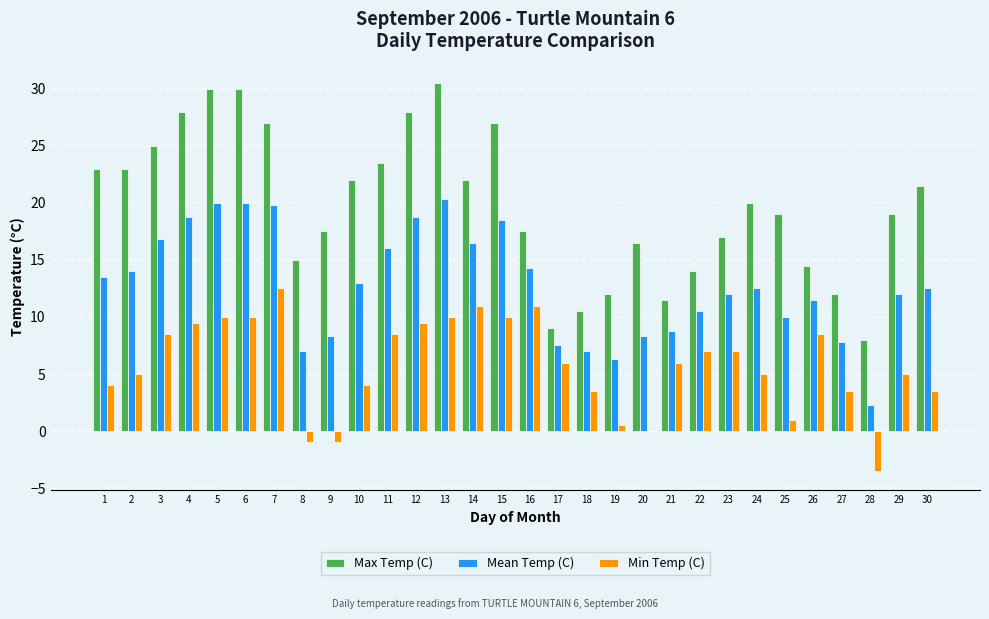

Count the number of data series in this chart.

3